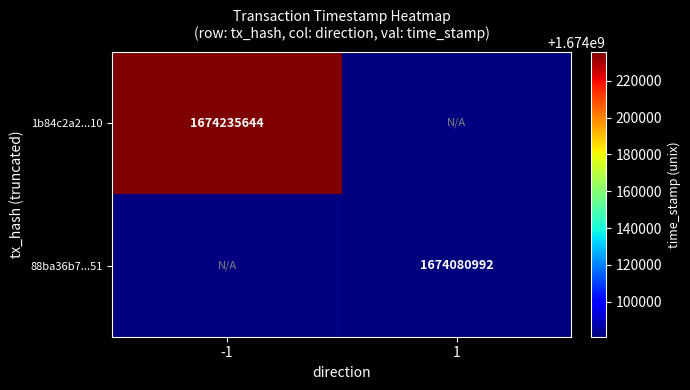

Is it true that 88ba36b7...51 equals 638698859 at 1?

False